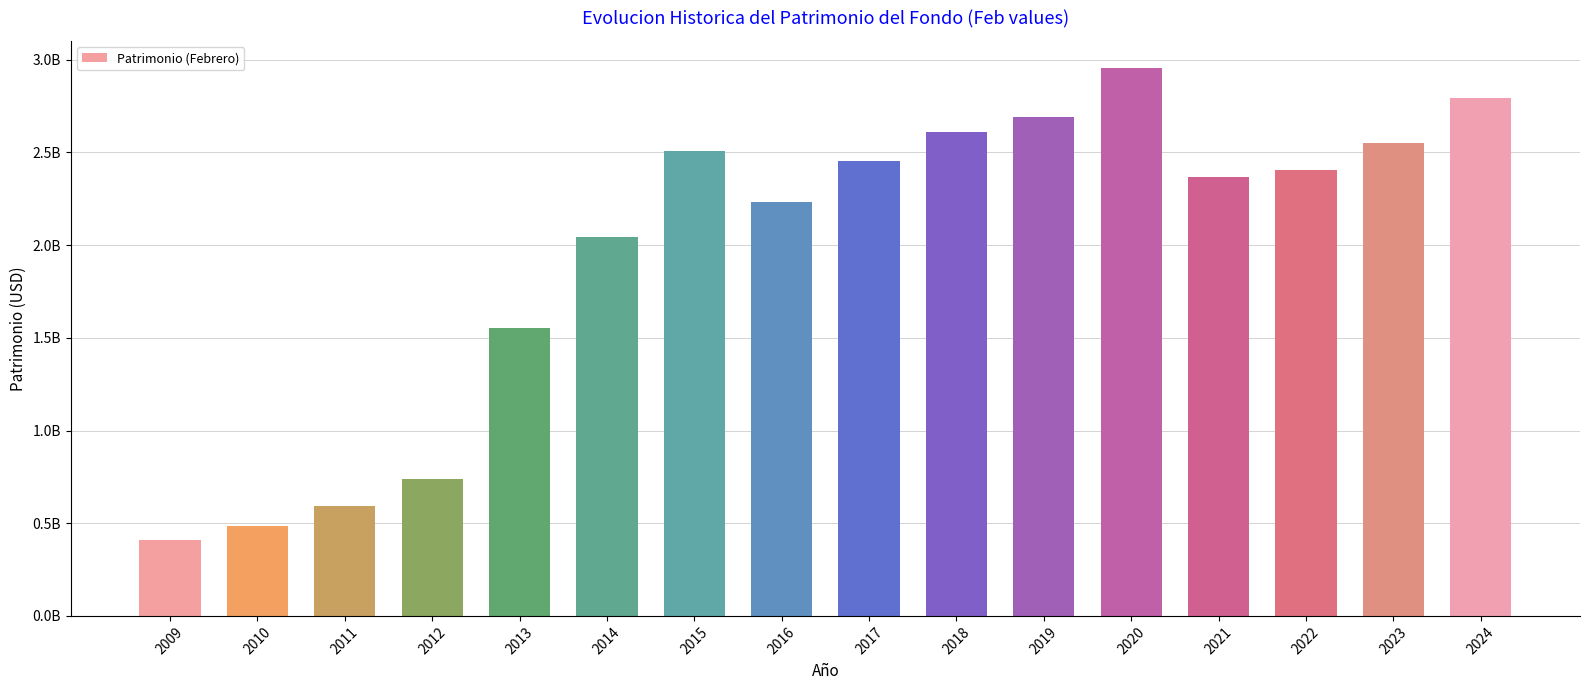

What is the smallest value displayed?

408202733.9